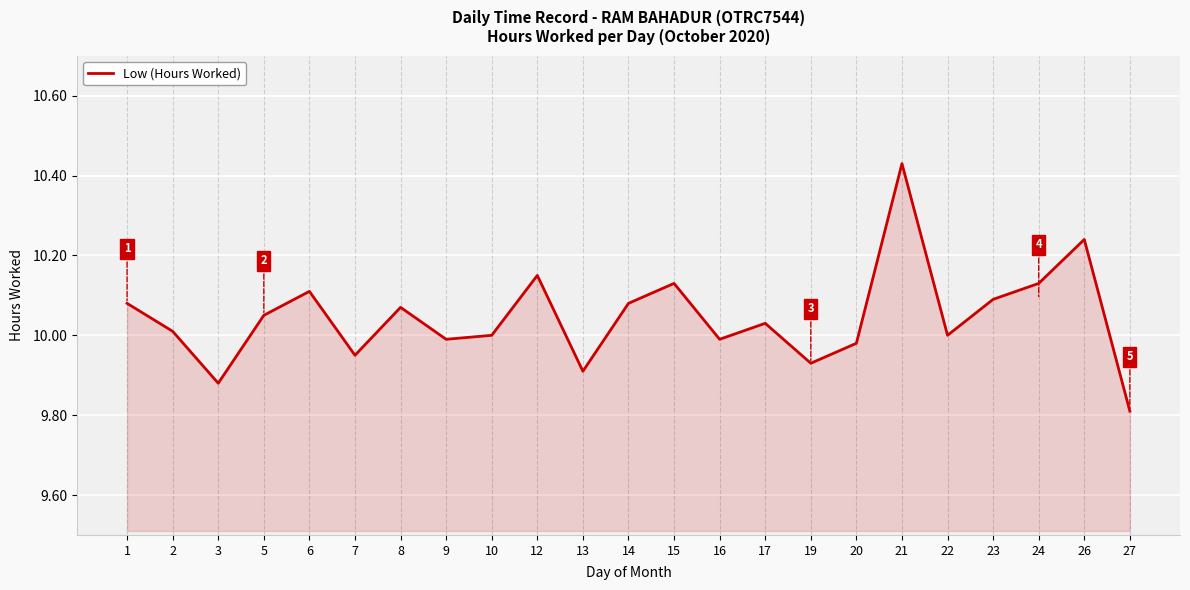

Which has a higher value, 14 or 17?

14